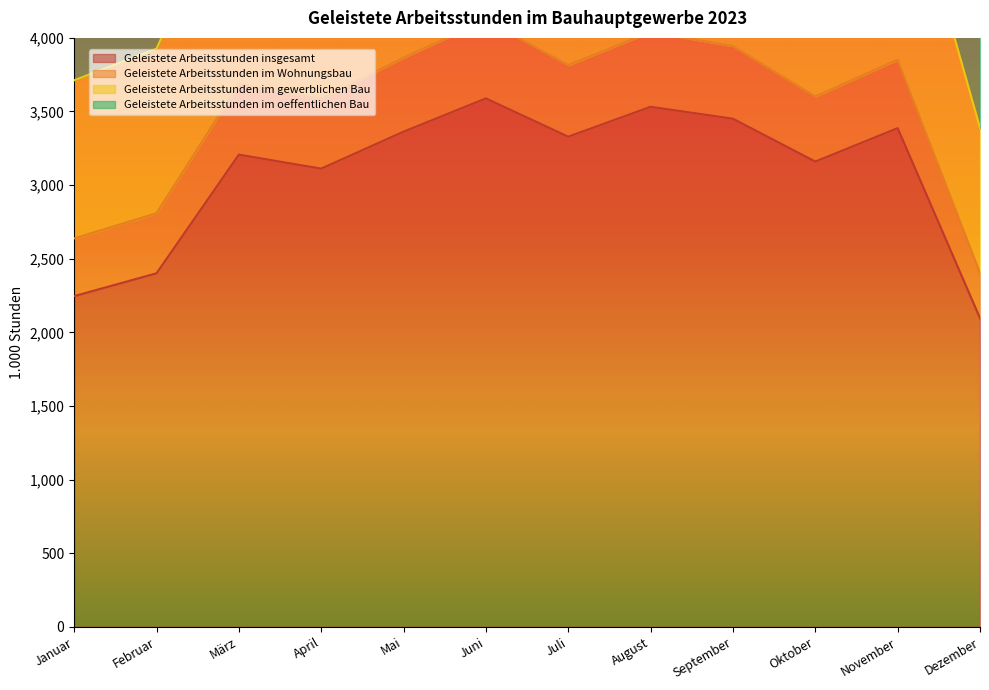

What is the difference between the second highest and minimum values in the Geleistete Arbeitsstunden im oeffentlichen Bau series?

2873